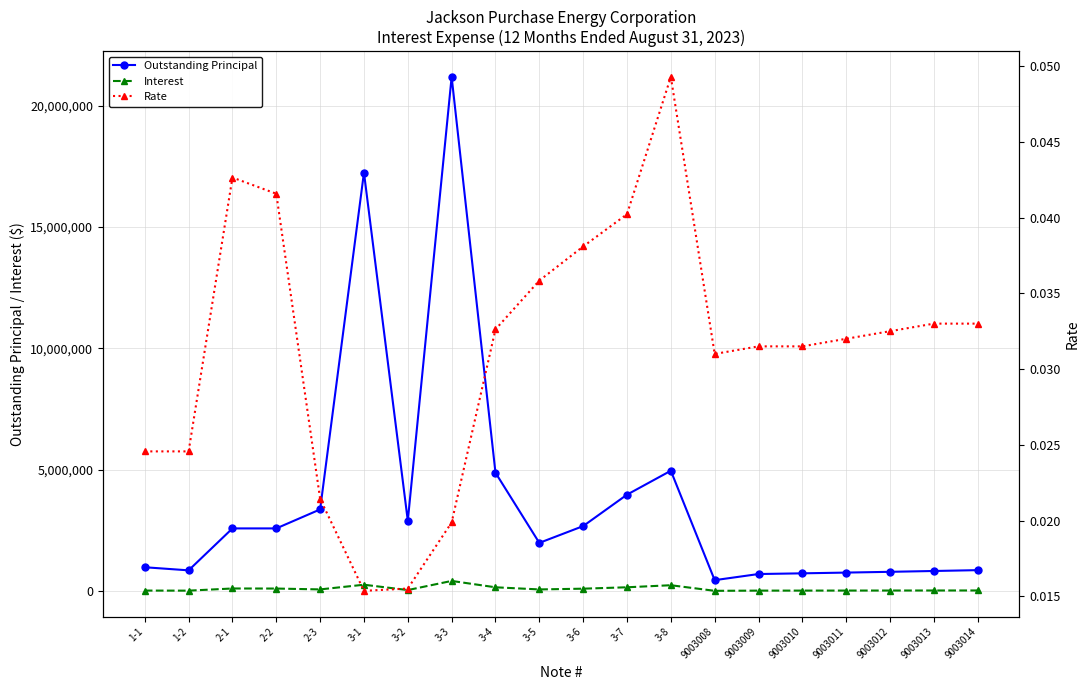

True or false: Rate has a value of 0.0 at 1-1.

False